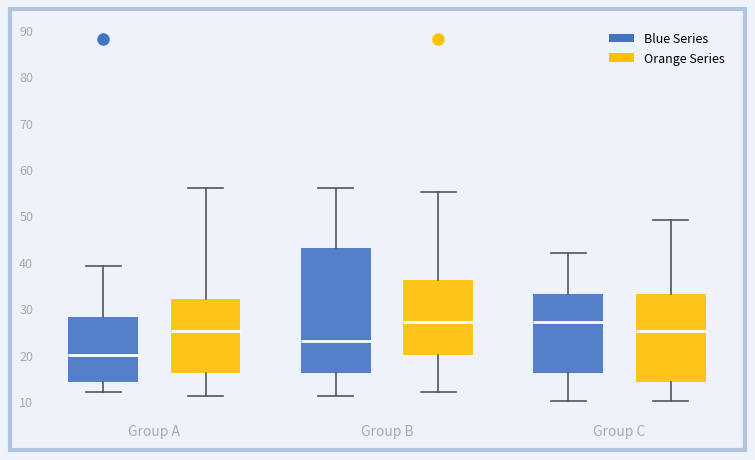

Comparing the boxes themselves (not the whiskers), which one is the tallest?

Group B (Blue Series)